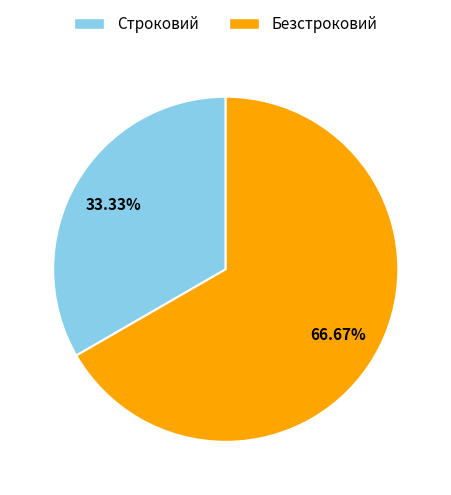

What portion of the pie excludes Безстроковий?

33.3%